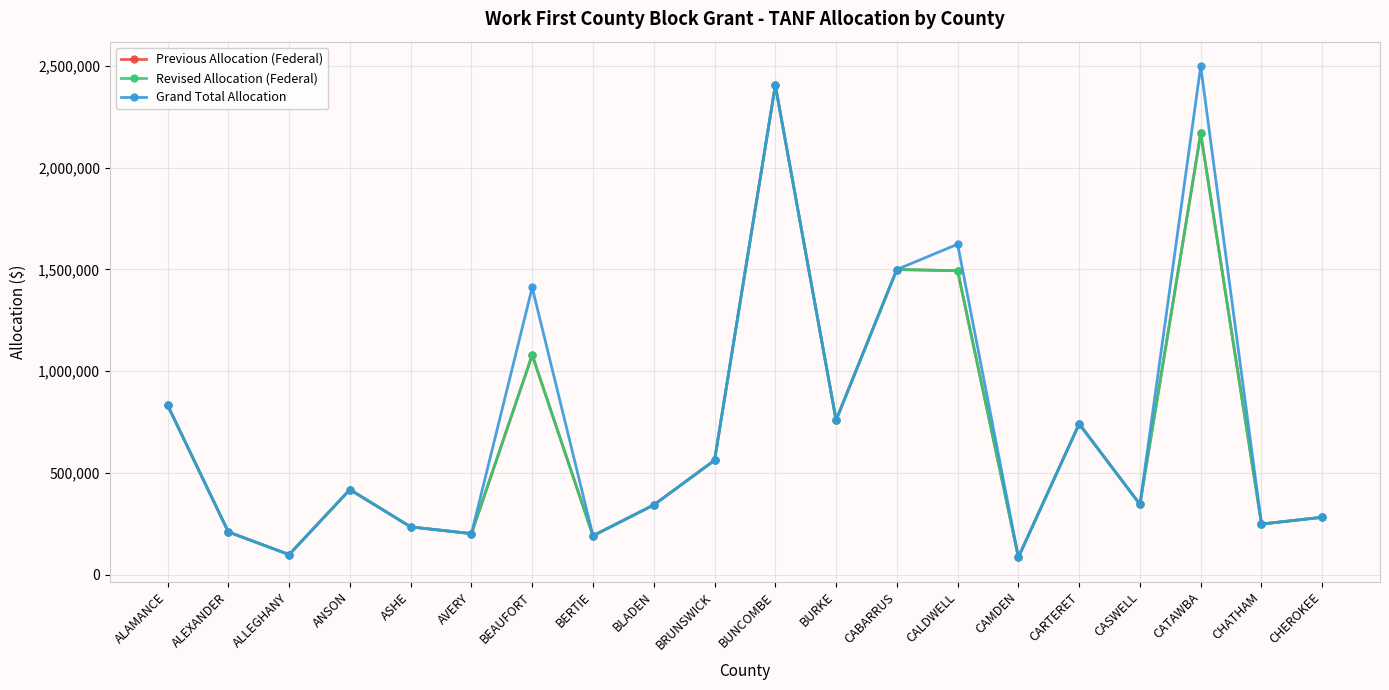

Rank the series by their maximum value, from lowest to highest.

Previous Allocation (Federal), Revised Allocation (Federal), Grand Total Allocation